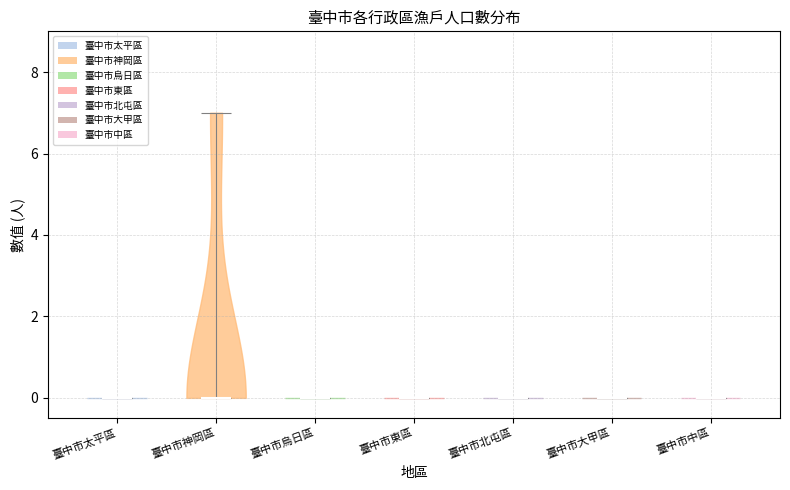

Reading left to right, read every violin against the y-axis: where its median line is, and the lowest and highest points it reaches. The values are not printed on the chart, so give them approximately, as read against the axis.

臺中市太平區: median line 0, lowest point 0, highest point 0
臺中市神岡區: median line 0, lowest point 0, highest point 7
臺中市烏日區: median line 0, lowest point 0, highest point 0
臺中市東區: median line 0, lowest point 0, highest point 0
臺中市北屯區: median line 0, lowest point 0, highest point 0
臺中市大甲區: median line 0, lowest point 0, highest point 0
臺中市中區: median line 0, lowest point 0, highest point 0